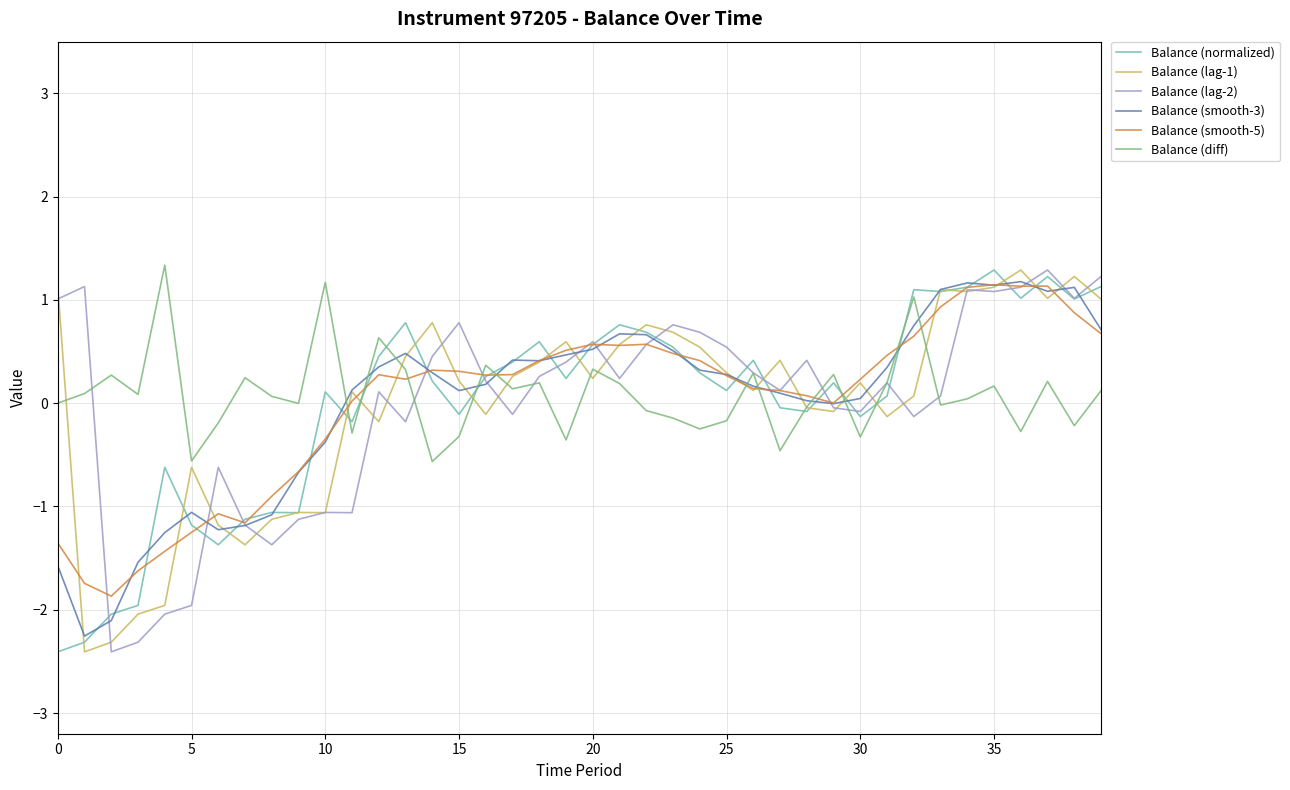

Which series ends up on top after the final intersection of Balance (diff) and Balance (smooth-5)?

Balance (smooth-5)